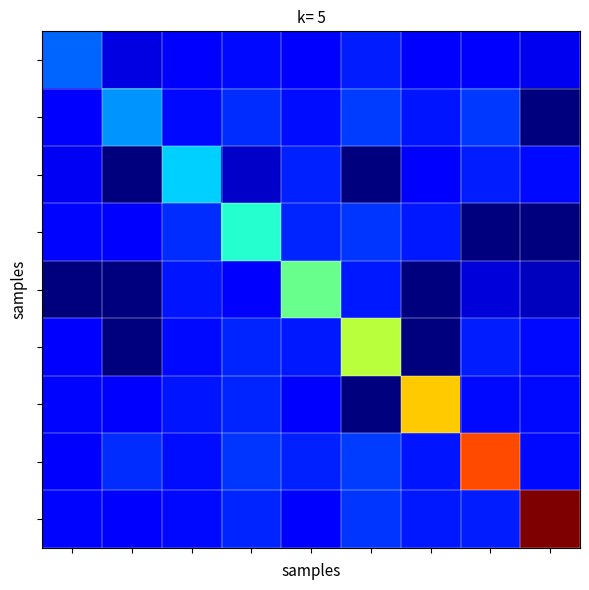

How many data points does each series have?

9